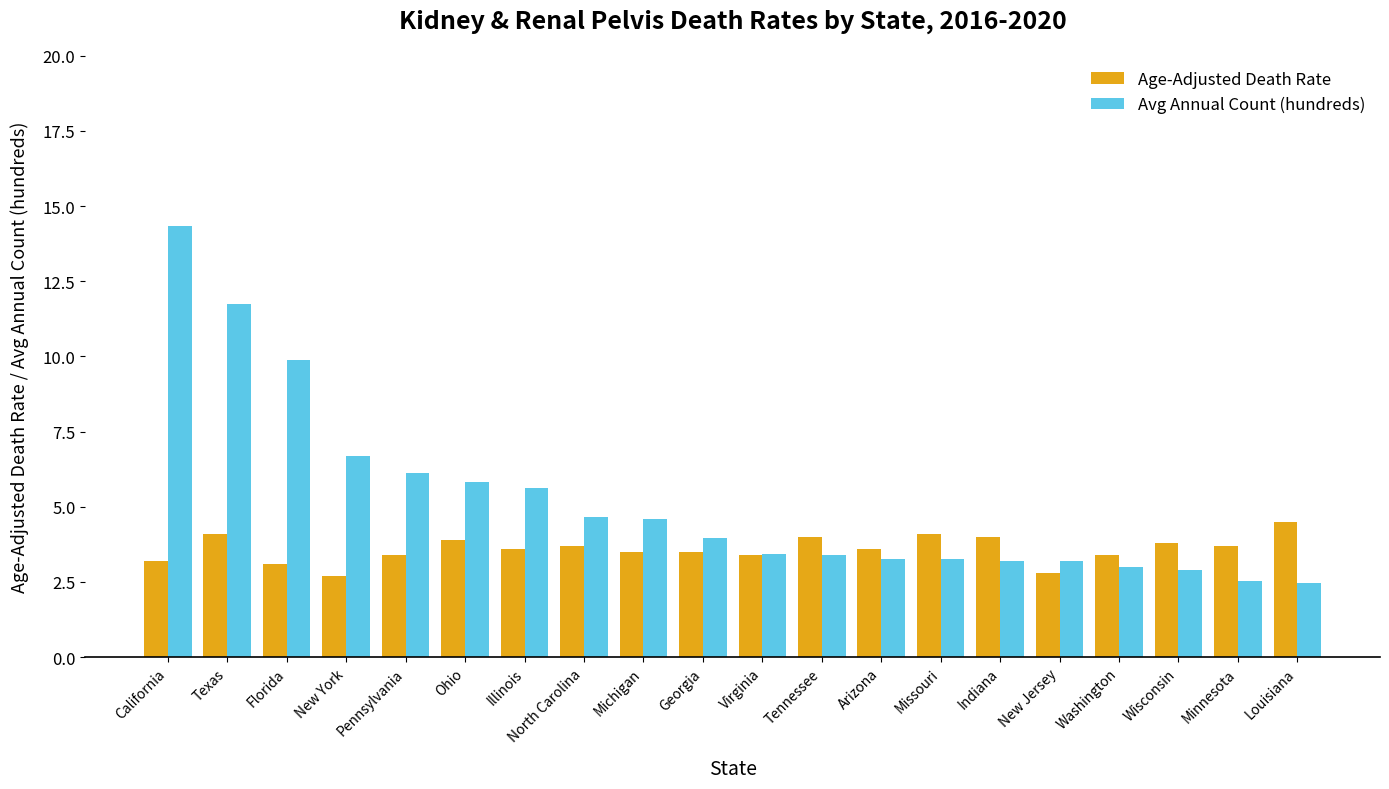

What is the value of the Age-Adjusted Death Rate bar at the 15th from the left?

4.0